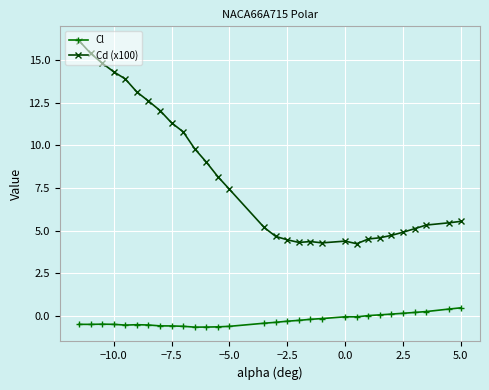

What is the highest value of the Cd (x100) series?

16.1